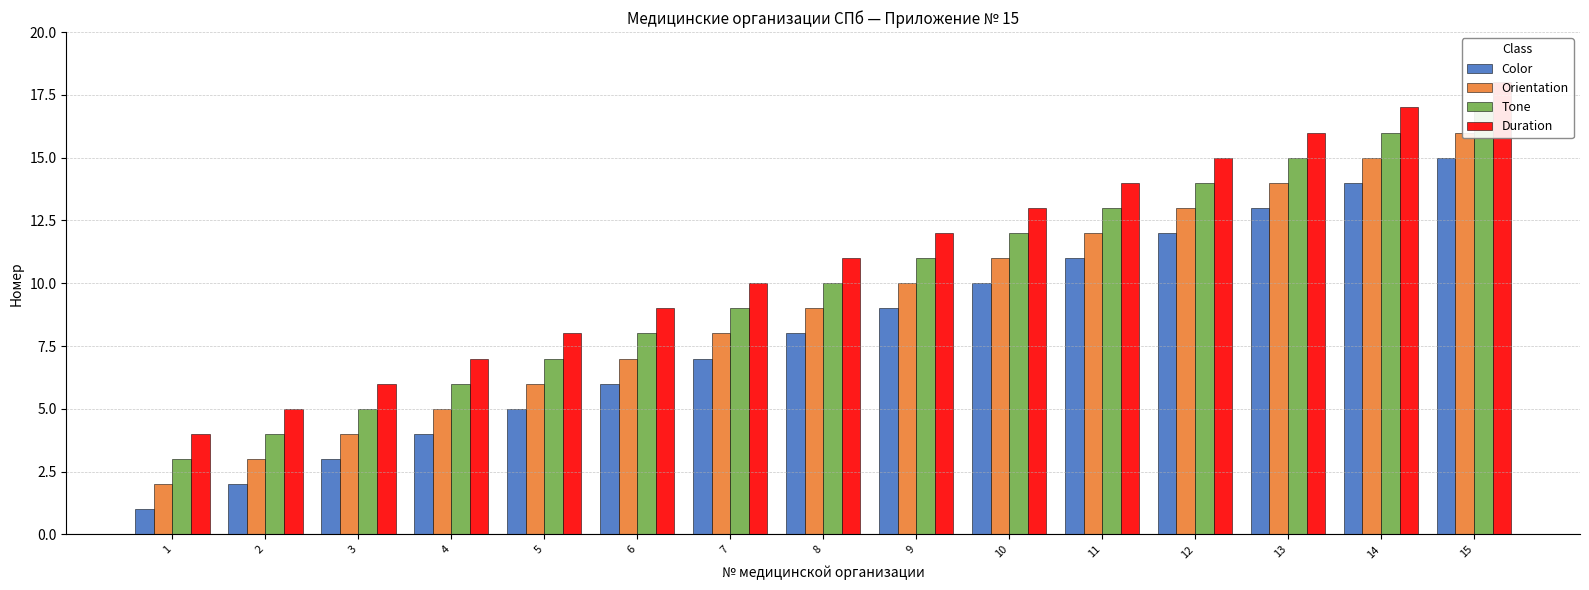

List the series in order of their overall mean, highest first.

Duration, Tone, Orientation, Color